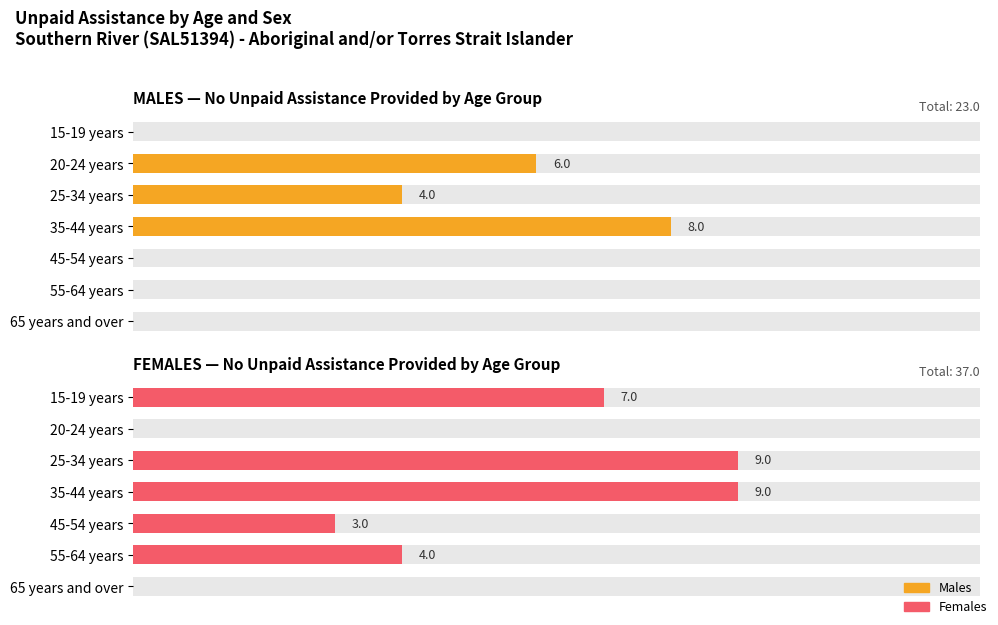

What is the difference between the maximum and minimum values in the No unpaid assistance provided Males series?

8